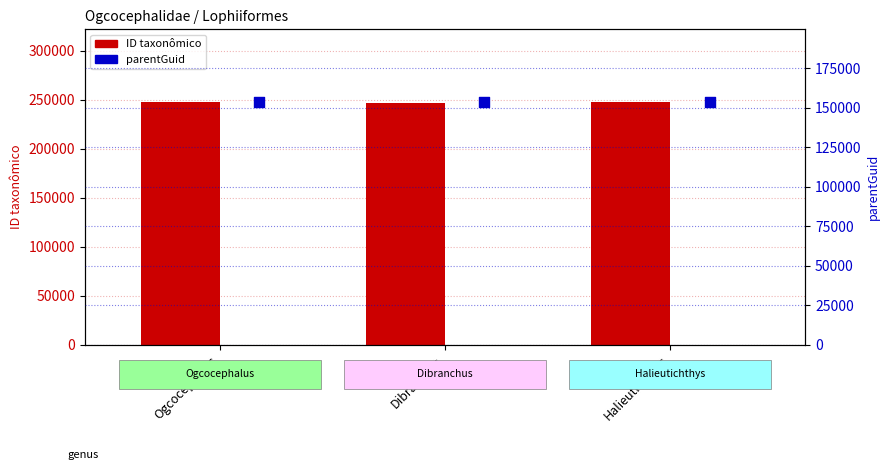

What are all the series names shown in the legend?

ID taxonômico, parentGuid